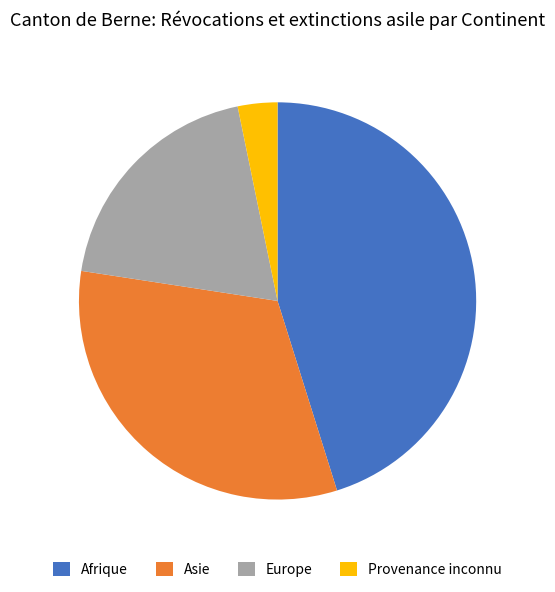

How many segments does this pie chart have?

4